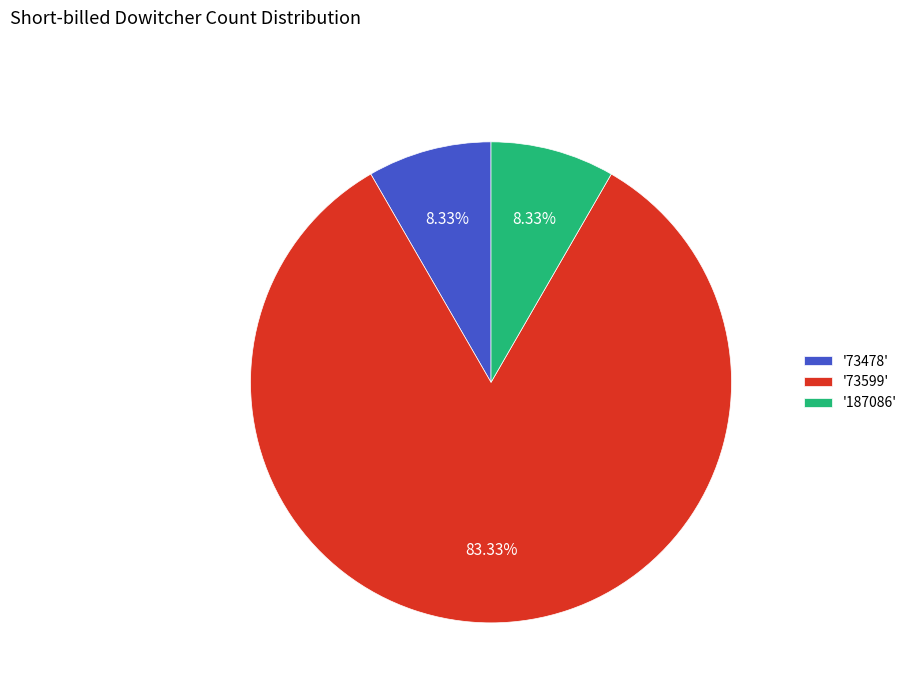

Which slice is the largest?

'73599'